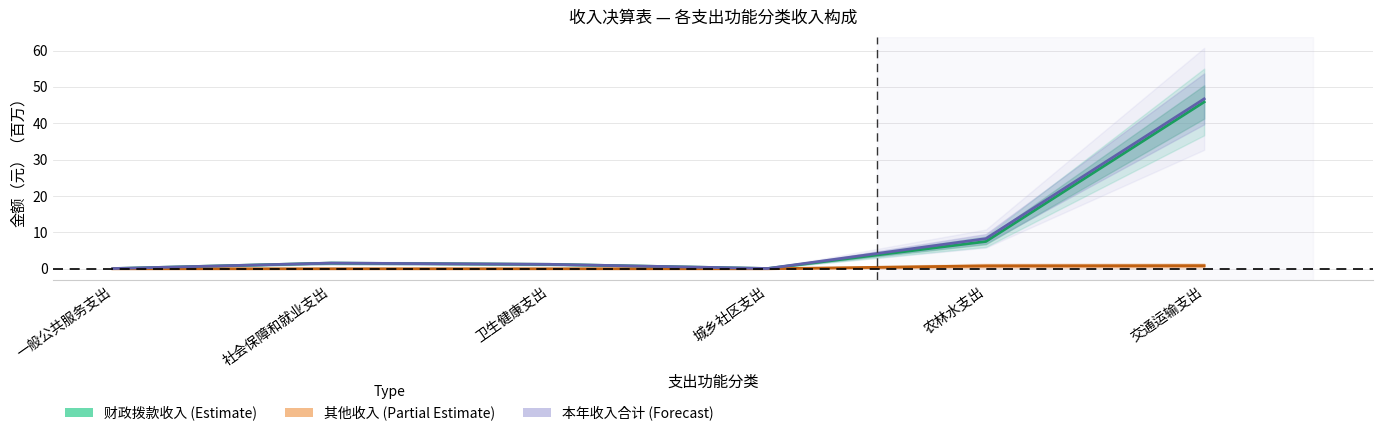

Where does the 财政拨款收入（Estimate） series first go above 1?

社会保障和就业支出